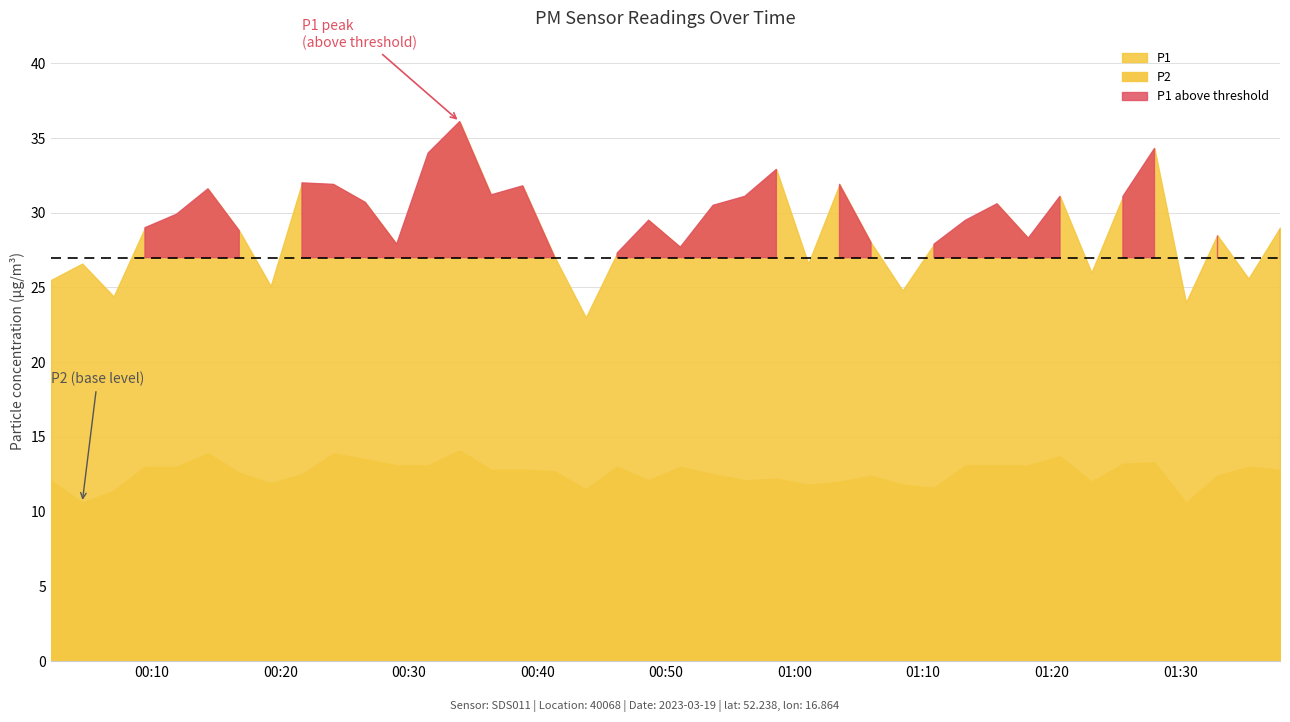

Between 38 and 7, which is larger?

38